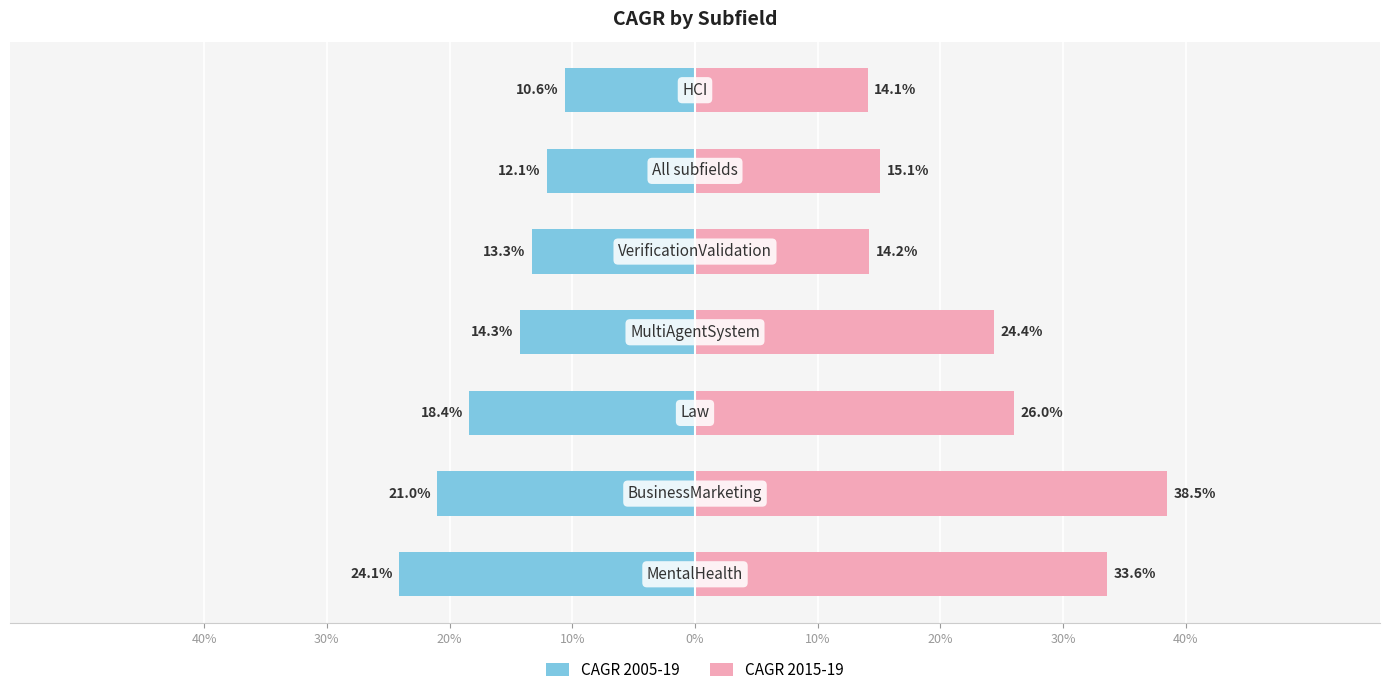

Which series has the largest range (max minus min)?

CAGR 2015-19